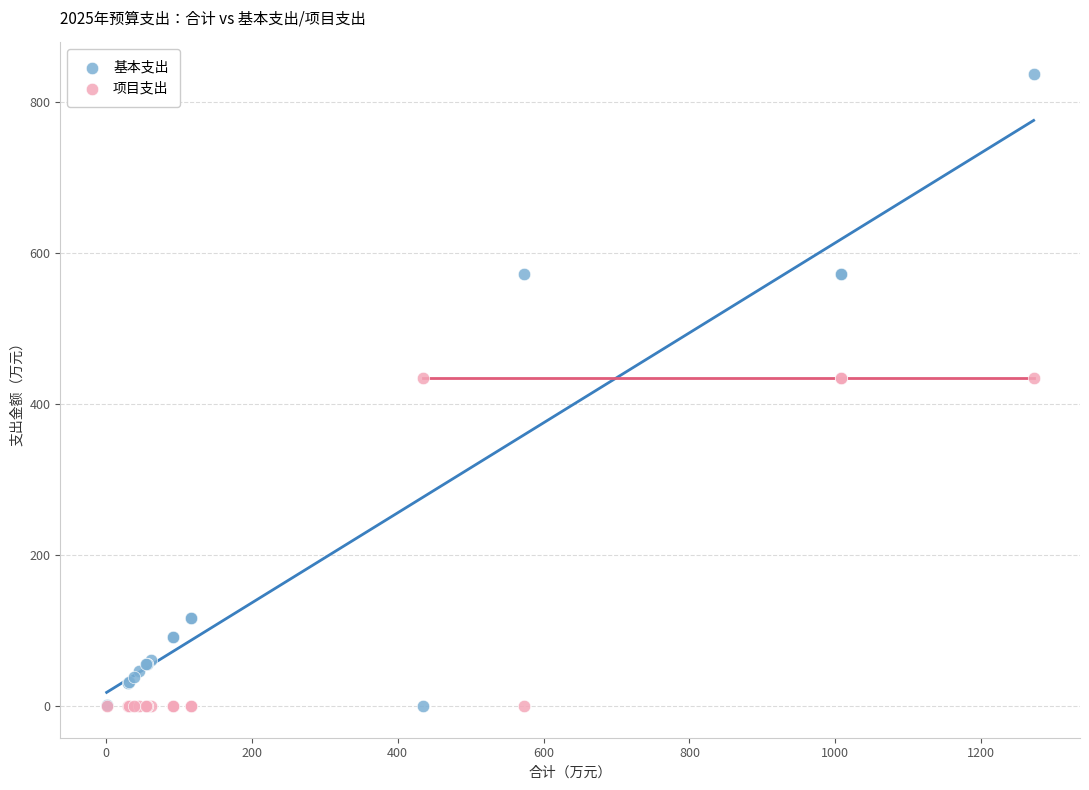

Which series has the largest Y range (max minus min)?

基本支出